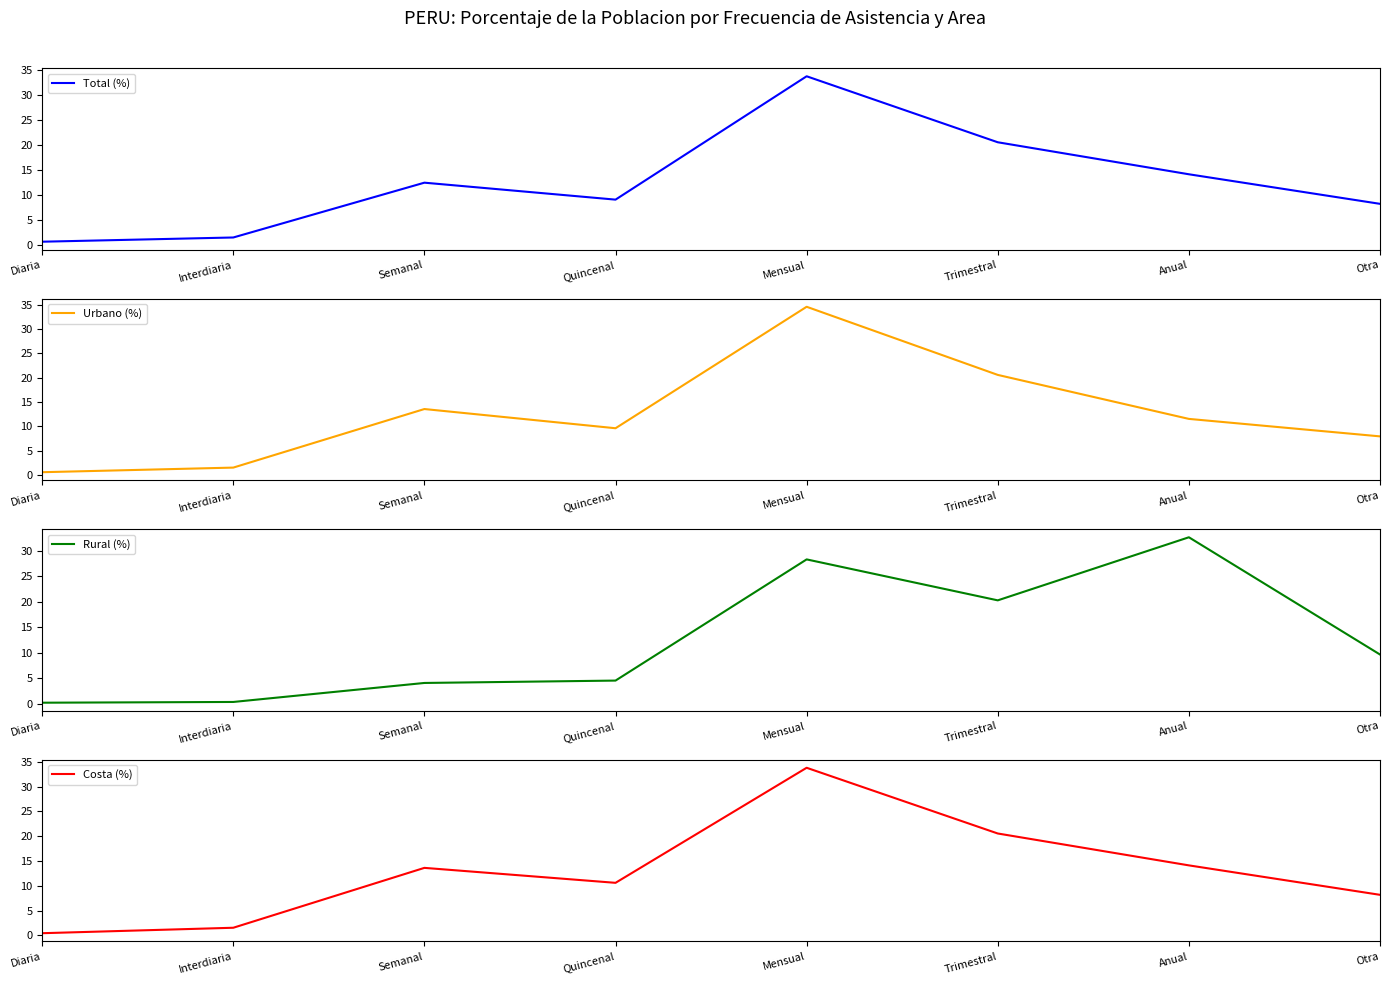

How many interior local peaks does the Total (%) series have?

2